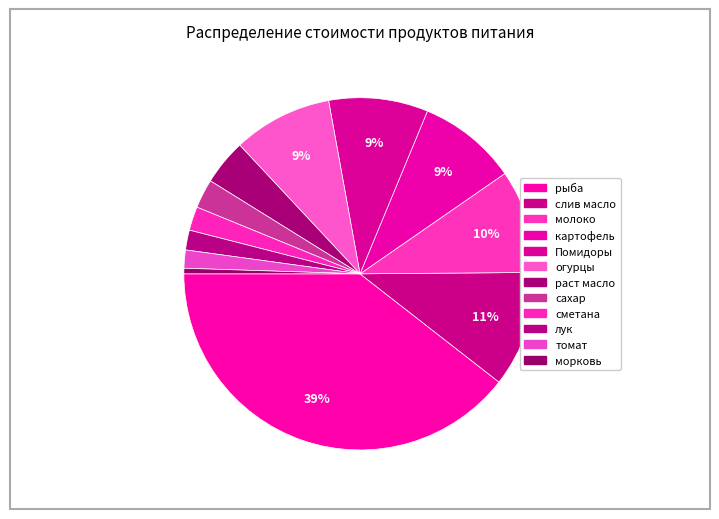

Count the number of slices in the pie.

12